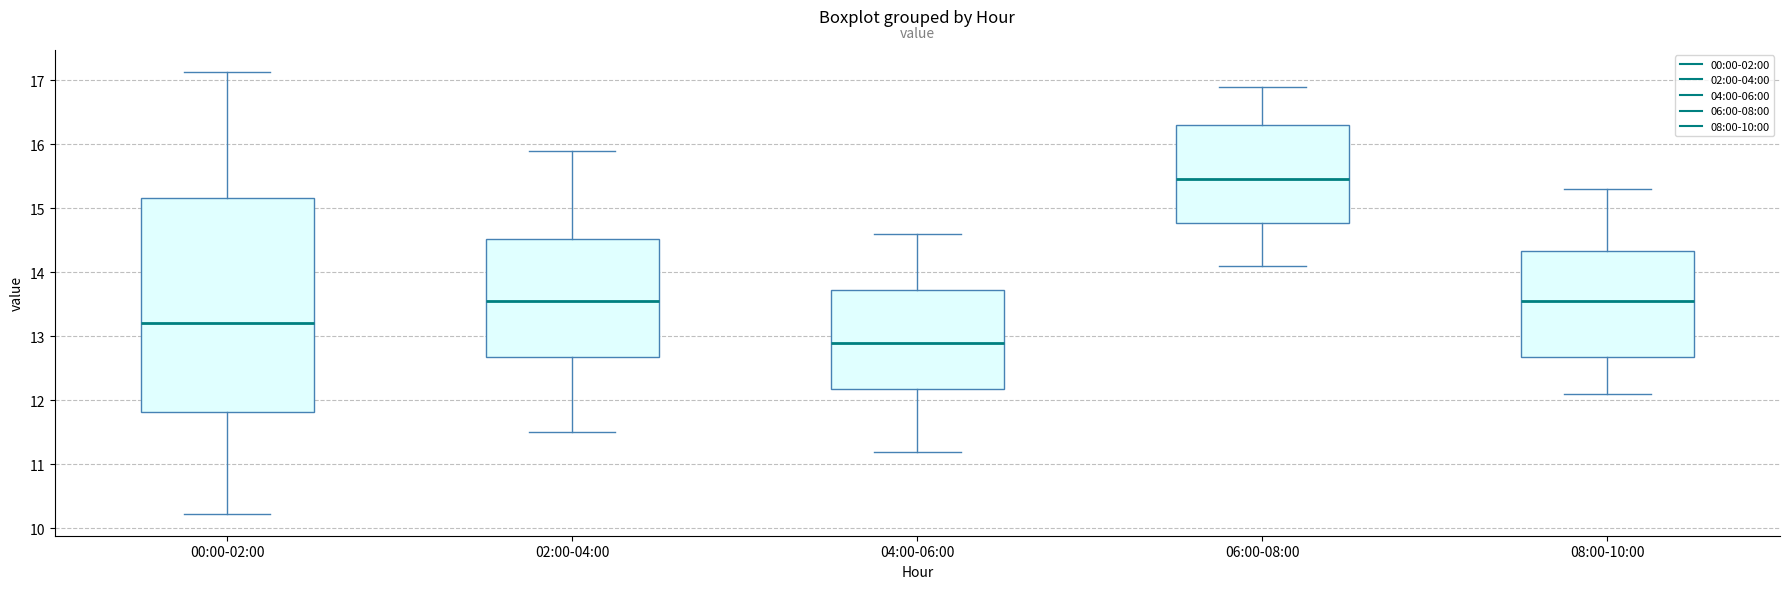

Where does the lower whisker of the box for 08:00-10:00 end on the y-axis? The values are not printed on the chart, so give them approximately, as read against the axis.

12.1